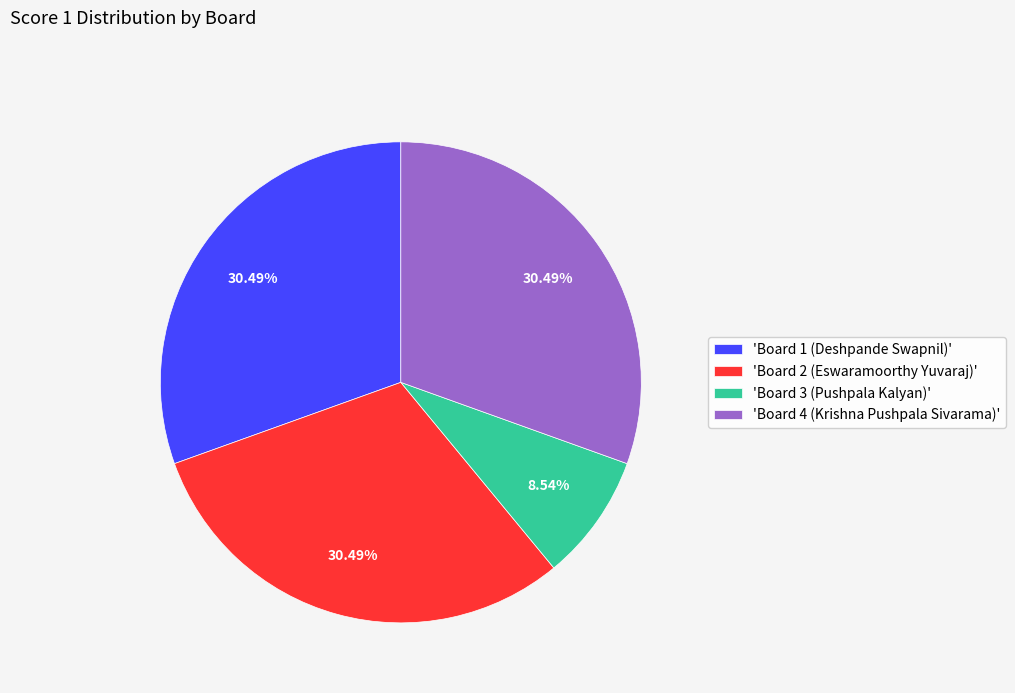

Approximately how many times larger is the value at 'Board 2 (Eswaramoorthy Yuvaraj)' compared to 'Board 1 (Deshpande Swapnil)'?

1.0